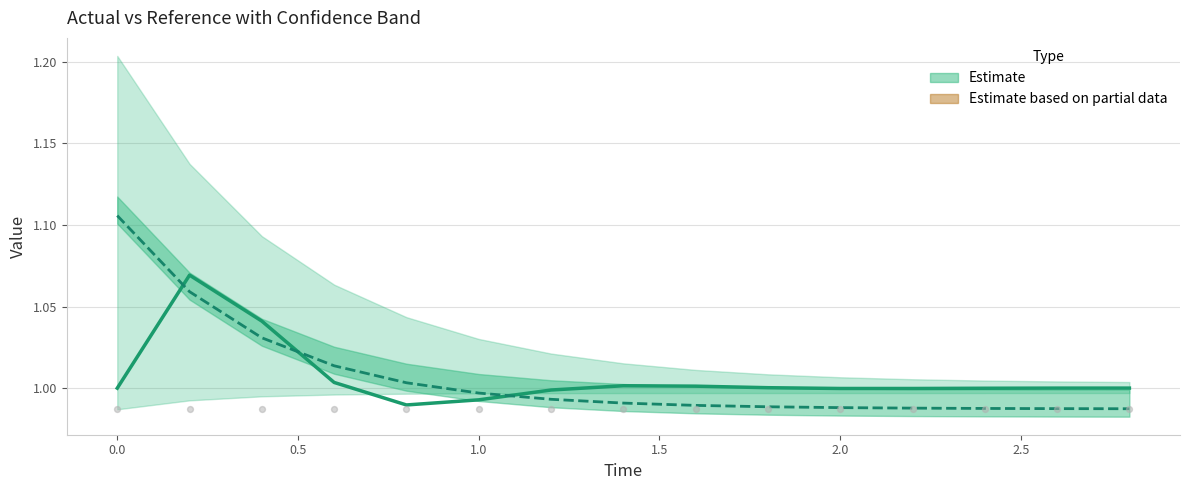

At how many categories does at least one series exceed 1?

10